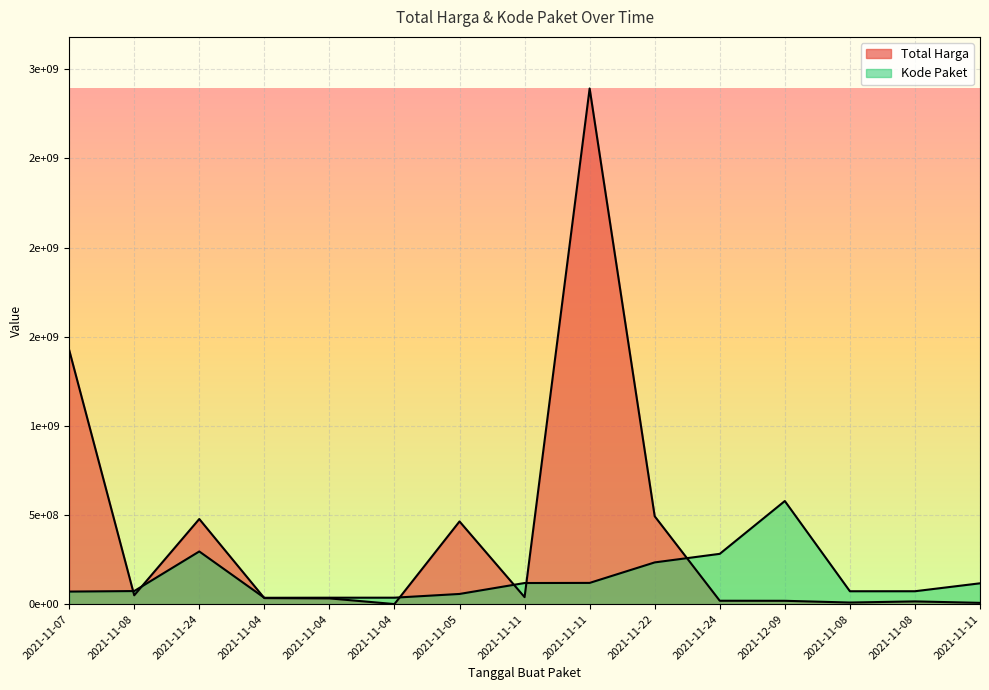

At which label is Kode Paket closest to 307104944?

2021-11-24